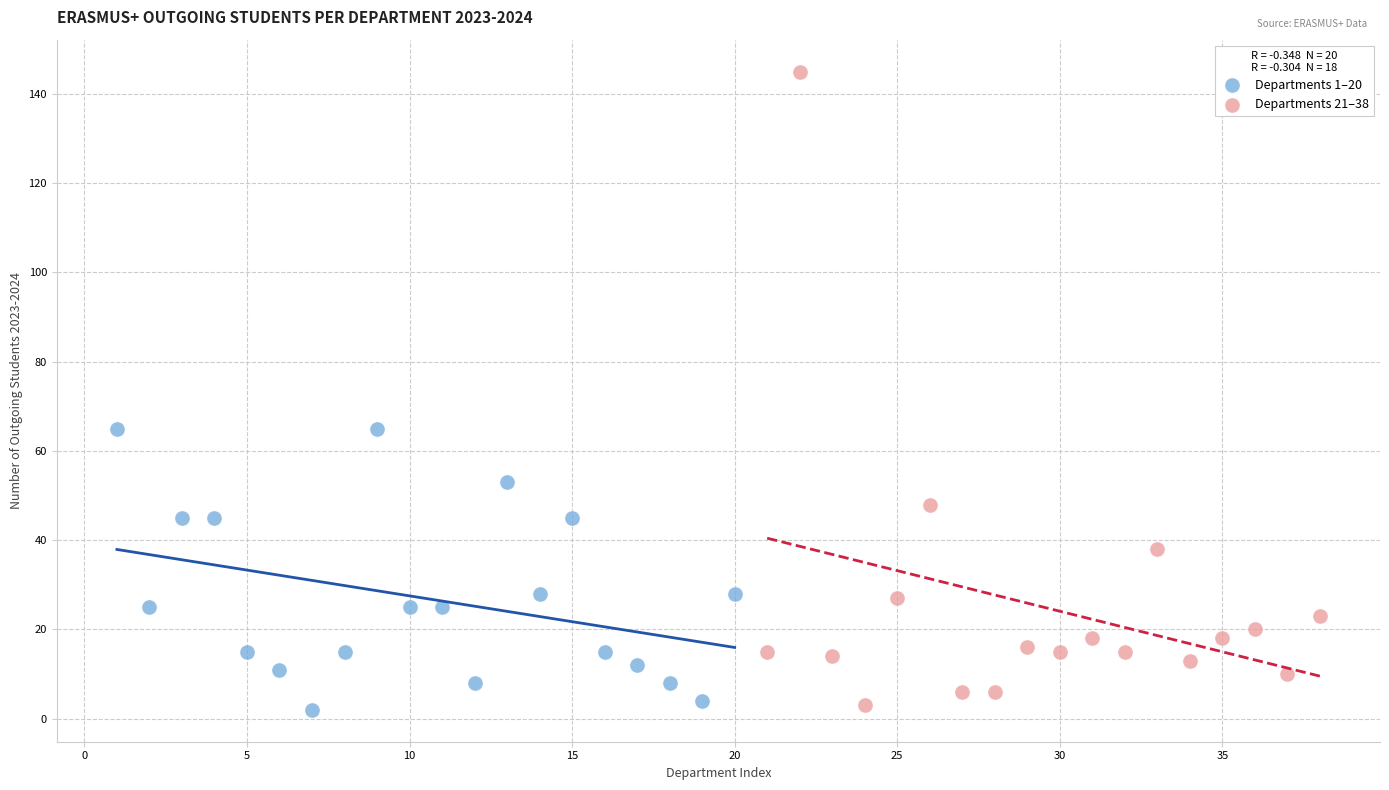

Which series reaches the maximum Y coordinate?

Departments 21–38